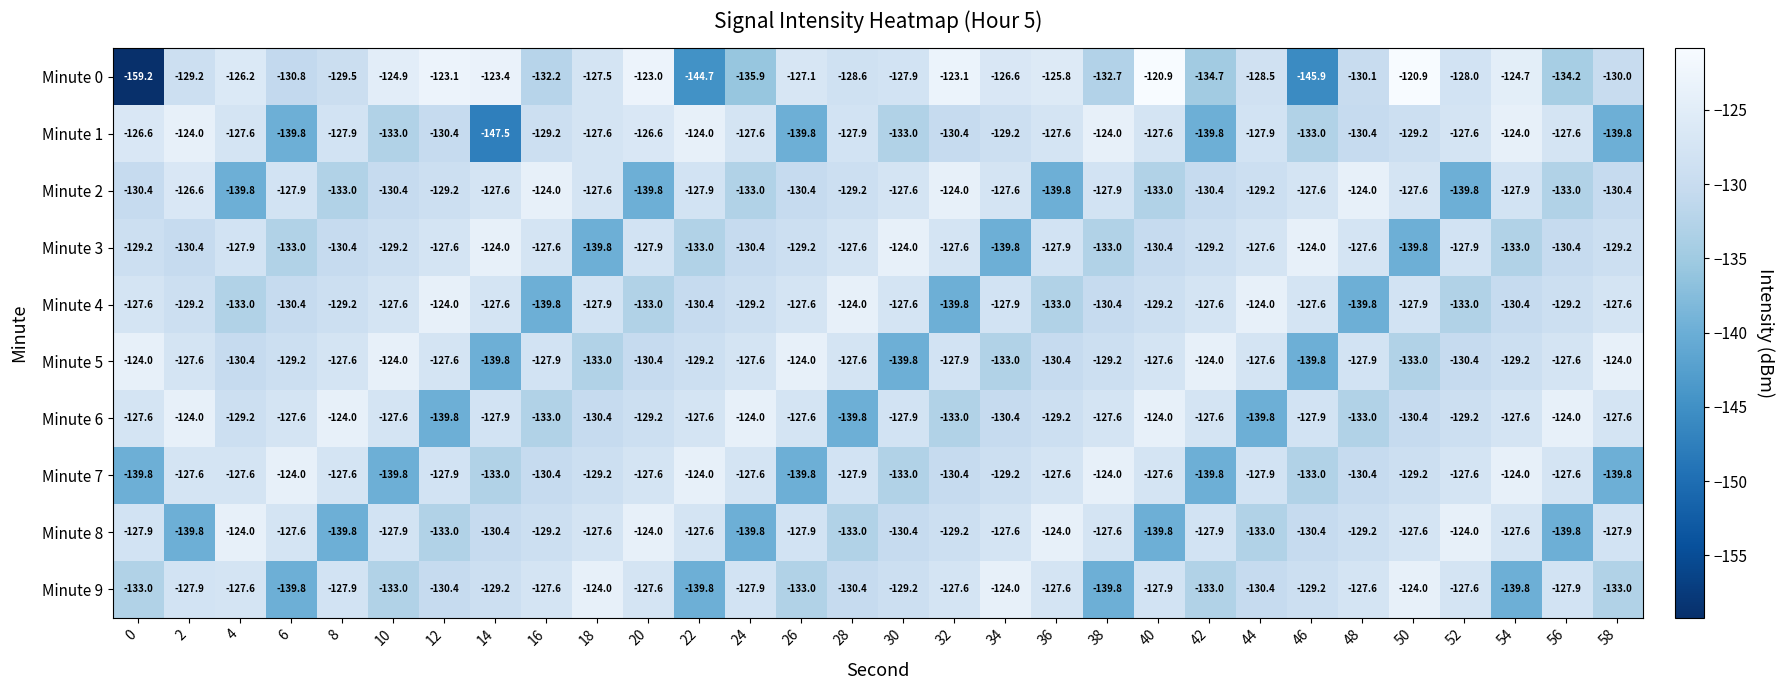

What is the sum of the Minute 1 values at 20 and 50?

-255.8